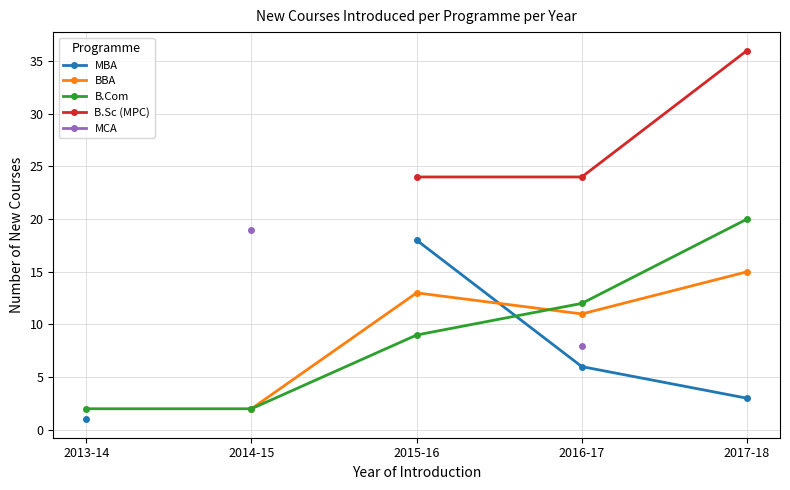

Count the number of data series in this chart.

5